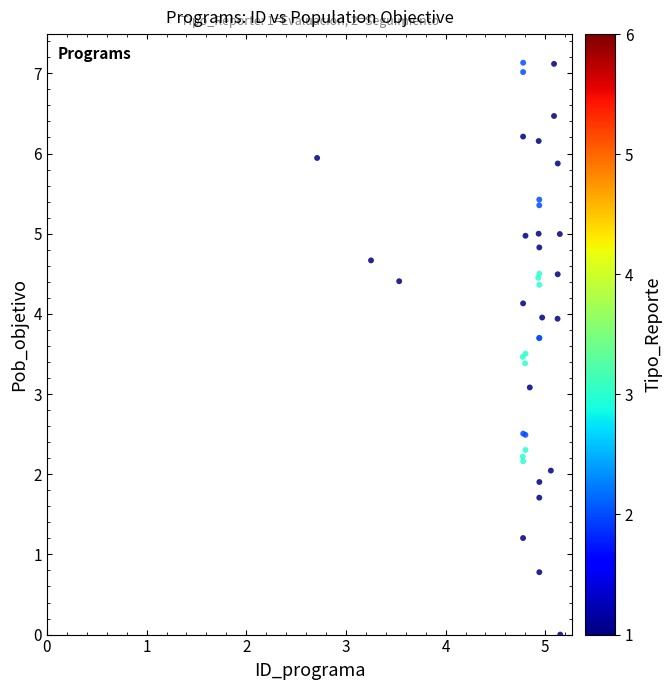

What Y value in the scatter plot is closest to 3?

3.1